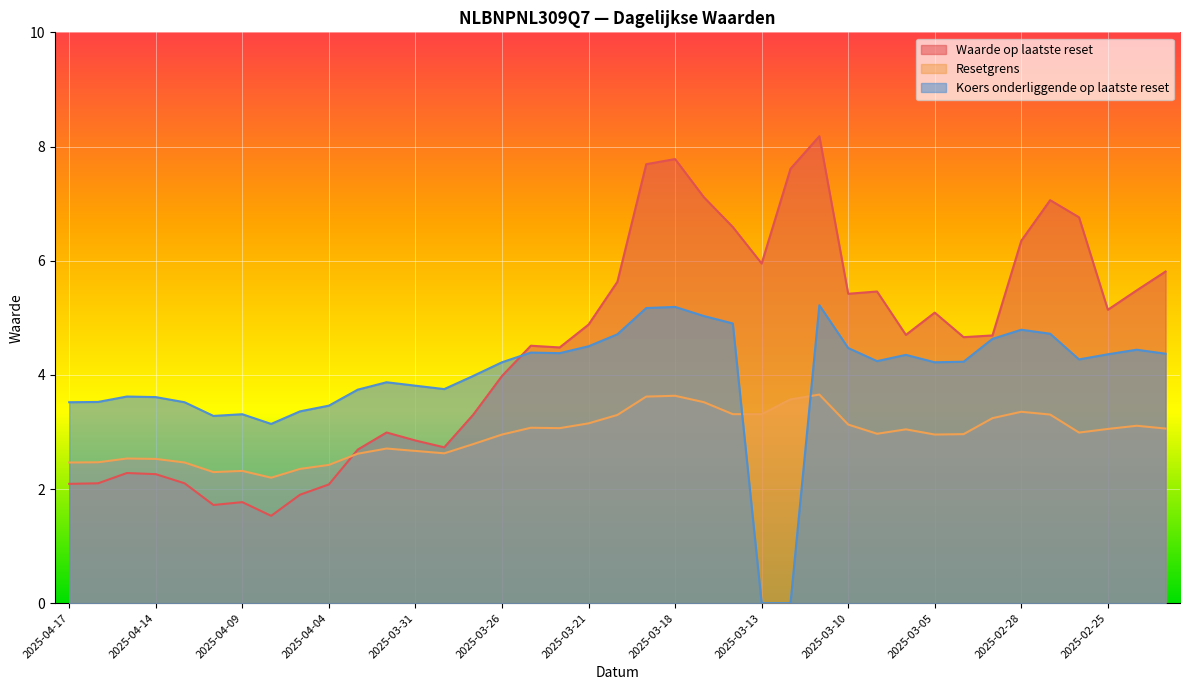

Between 2025-03-18 and 2025-03-17, which is larger?

2025-03-18